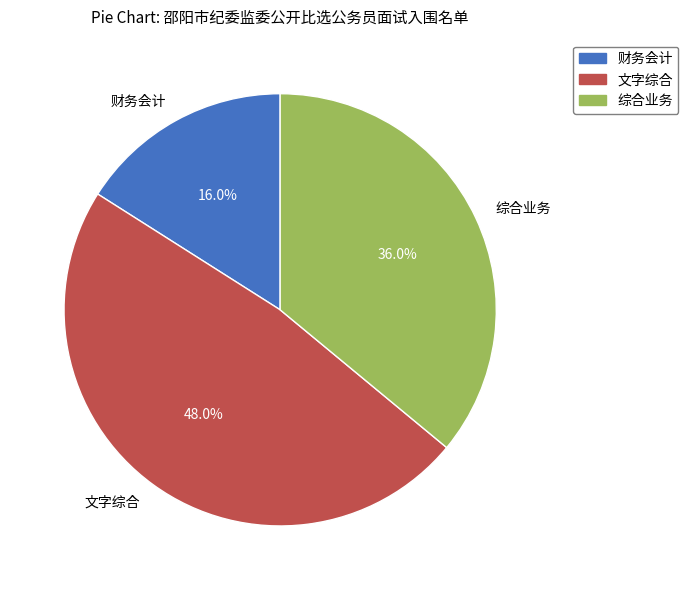

Count the number of slices in the pie.

3